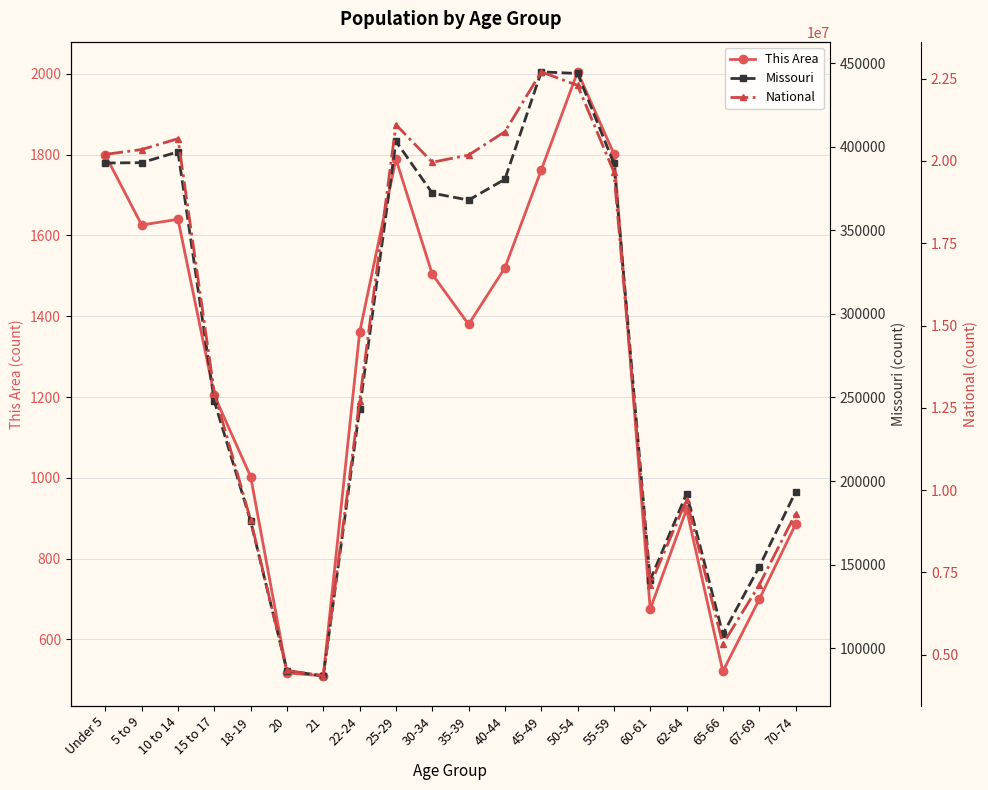

How many lines are shown in the chart?

3